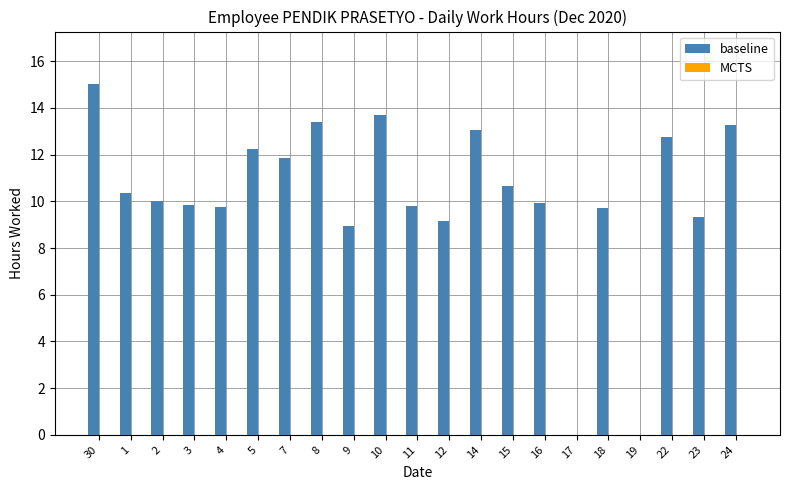

What value does the data have at 7?

11.9